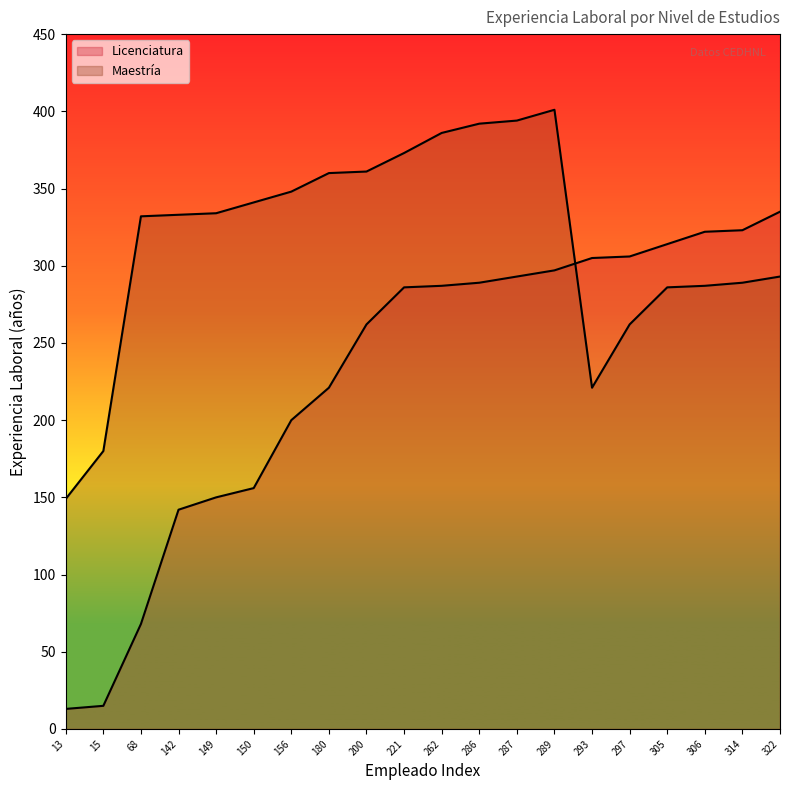

Which series changed the most between 149 and 286?

Licenciatura